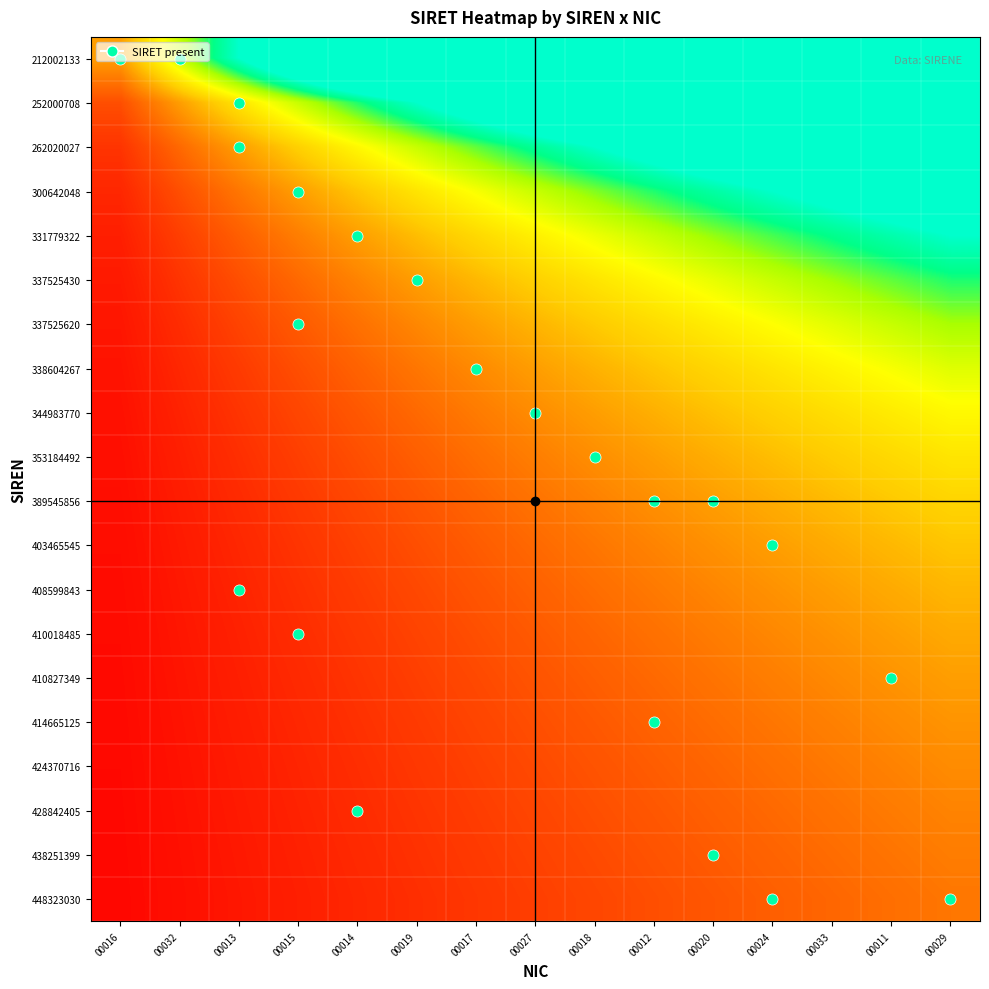

Which has a higher value, 00011 or 00013?

00011